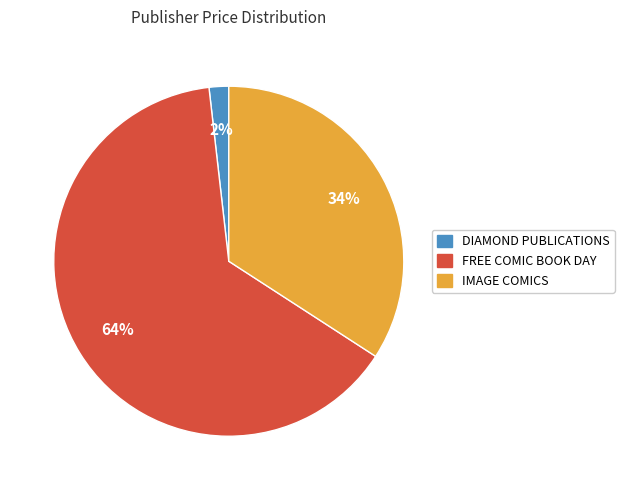

Which has a higher value, IMAGE COMICS or FREE COMIC BOOK DAY?

FREE COMIC BOOK DAY